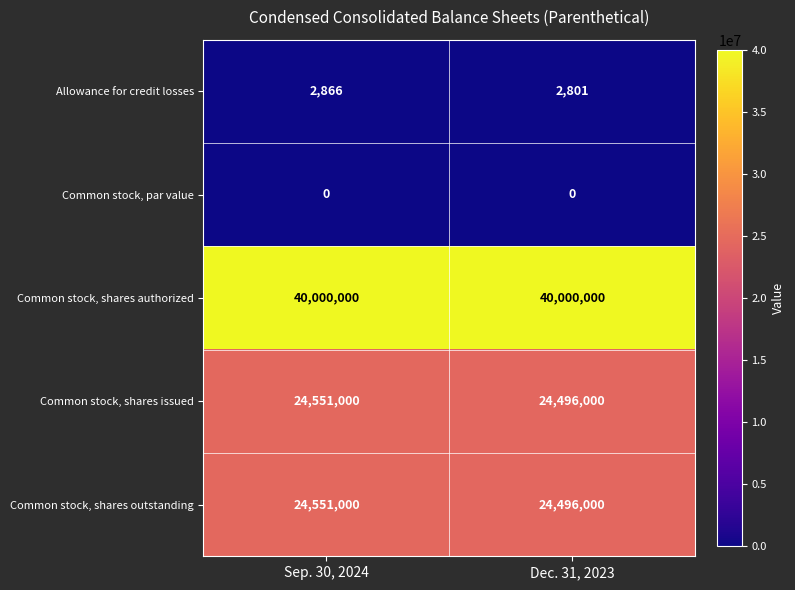

What is the difference between the highest and lowest values at Dec. 31, 2023?

40000000